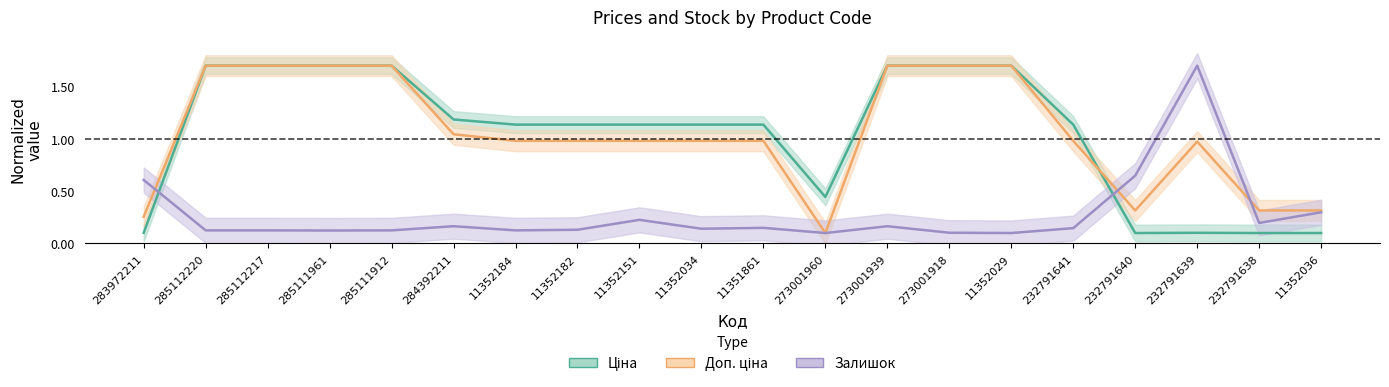

Reading left to right, list all the values displayed in this chart.

Ціна: 283972211=0.1	285112220=1.7	285112217=1.7	285111961=1.7	285111912=1.7	284392211=1.2	11352184=1.1	11352182=1.1	11352151=1.1	11352034=1.1	11351861=1.1	273001960=0.4	273001939=1.7	273001918=1.7	11352029=1.7	232791641=1.1	232791640=0.1	232791639=0.1	232791638=0.1	11352036=0.1
Доп. ціна: 283972211=0.3	285112220=1.7	285112217=1.7	285111961=1.7	285111912=1.7	284392211=1.0	11352184=1.0	11352182=1.0	11352151=1.0	11352034=1.0	11351861=1.0	273001960=0.1	273001939=1.7	273001918=1.7	11352029=1.7	232791641=1.0	232791640=0.3	232791639=1.0	232791638=0.3	11352036=0.3
Залишок: 283972211=0.6	285112220=0.1	285112217=0.1	285111961=0.1	285111912=0.1	284392211=0.2	11352184=0.1	11352182=0.1	11352151=0.2	11352034=0.1	11351861=0.1	273001960=0.1	273001939=0.2	273001918=0.1	11352029=0.1	232791641=0.1	232791640=0.6	232791639=1.7	232791638=0.2	11352036=0.3